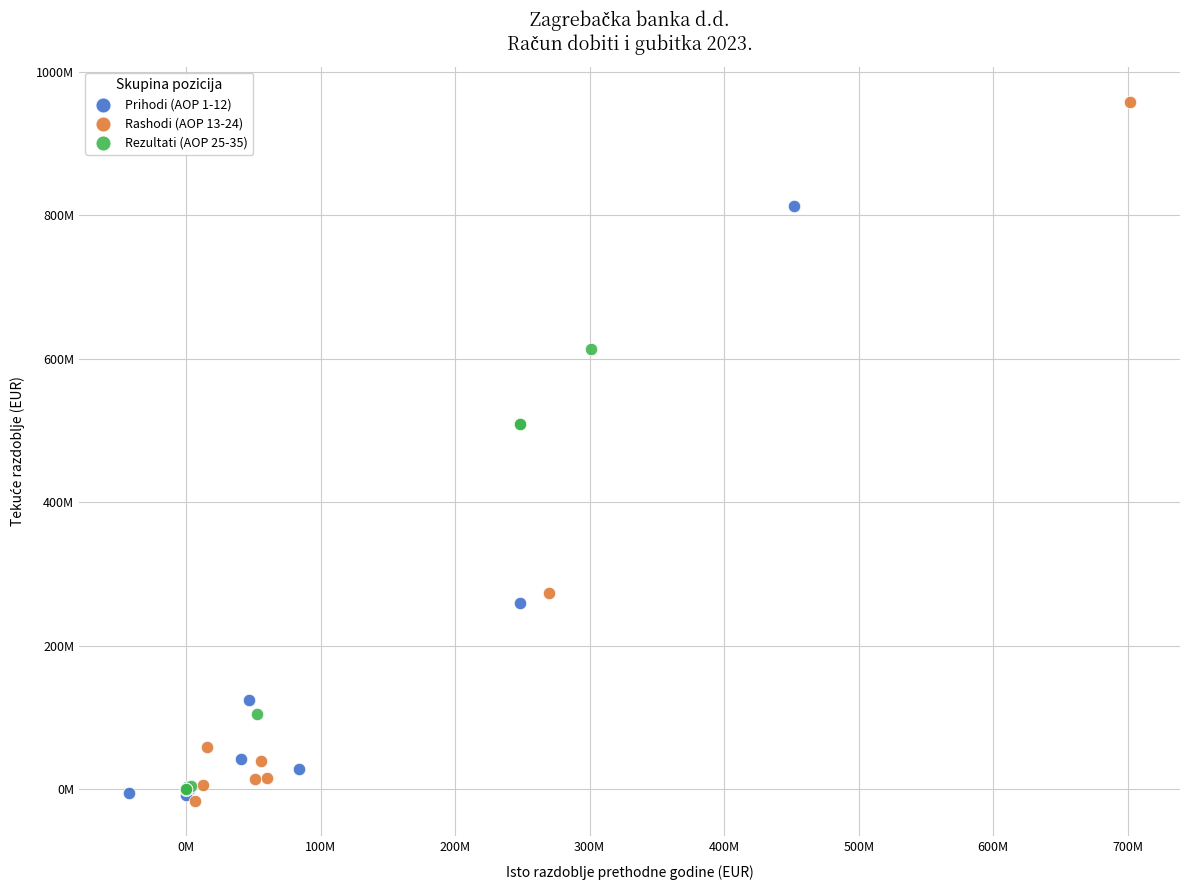

Which series contains the highest Y value?

Rashodi (AOP 13-24)